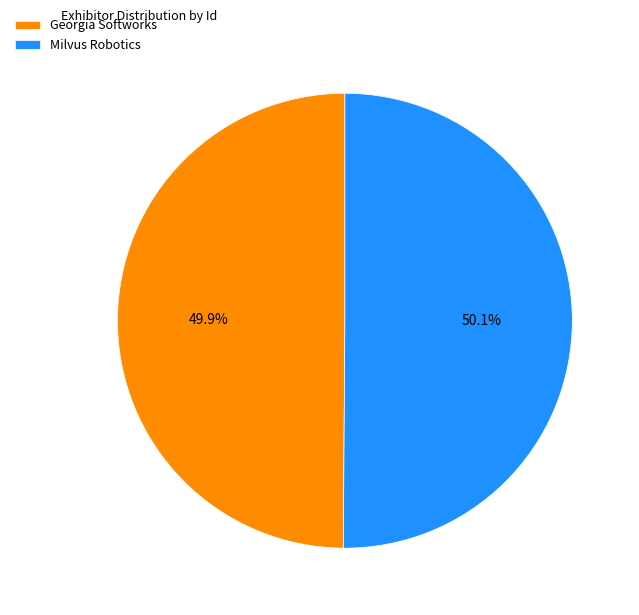

What is the ratio of the value at Milvus Robotics to the value at Georgia Softworks?

1.0